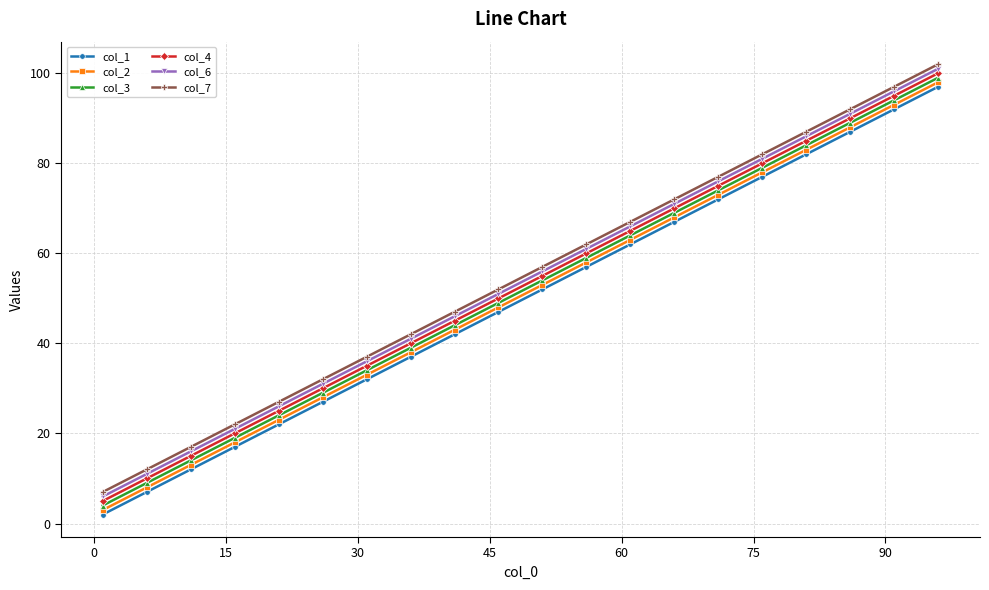

True or false: col_7 and col_4 intersect in this chart.

False